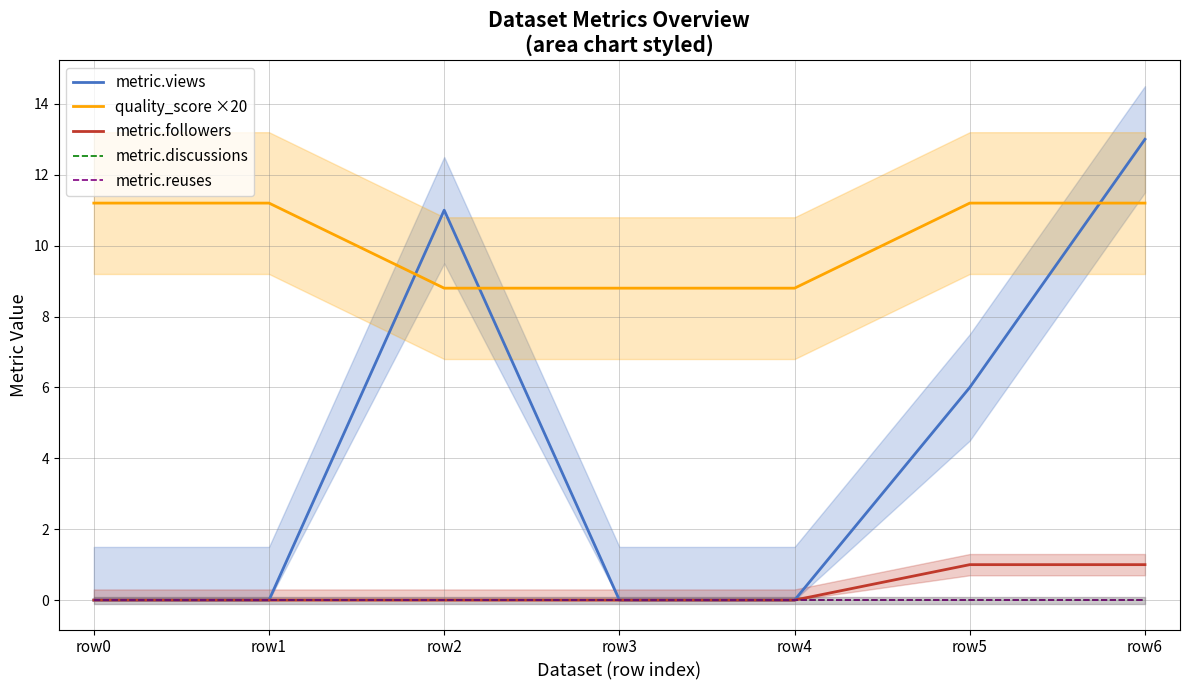

The value of metric.followers at row0 is 0.0. True or false?

True